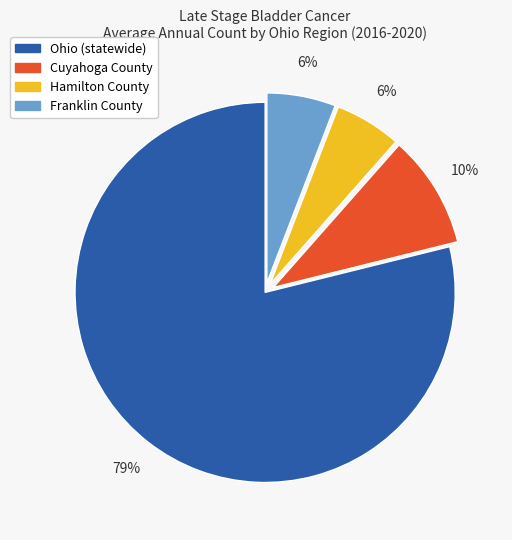

Do Franklin County and Hamilton County together represent more than half of the pie?

No